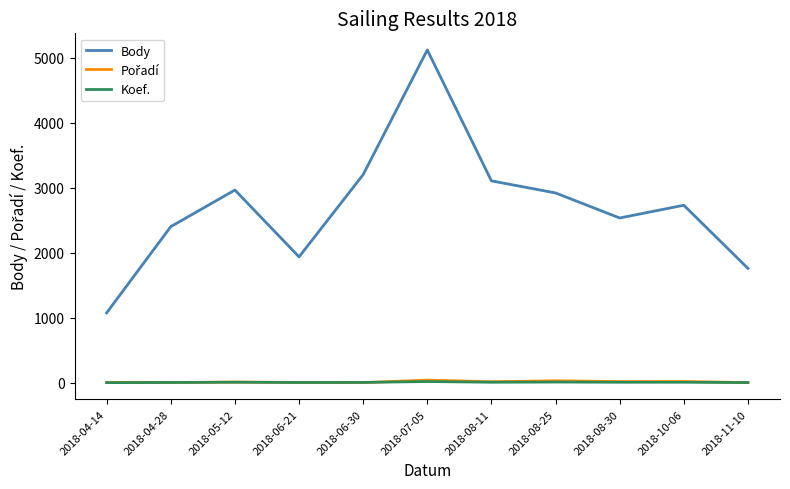

What is the minimum value for Koef.?

1